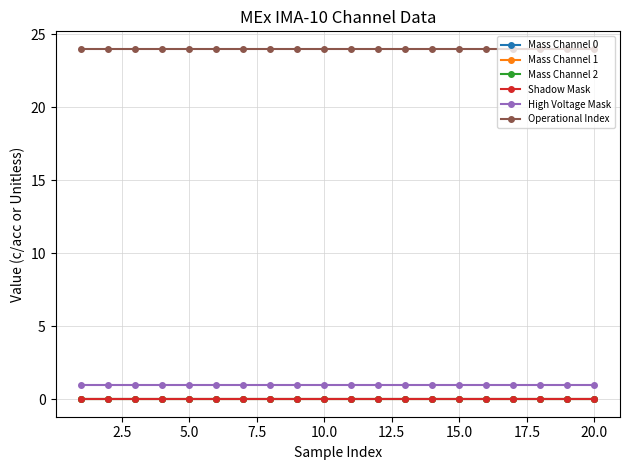

Reading left to right, what are all the values shown in this chart?

Mass Channel 0: 0	0	0	0	0	0	0	0	0	0	0	0	0	0	0	0	0	0	0	0
Mass Channel 1: 0	0	0	0	0	0	0	0	0	0	0	0	0	0	0	0	0	0	0	0
Mass Channel 2: 0	0	0	0	0	0	0	0	0	0	0	0	0	0	0	0	0	0	0	0
Shadow Mask: 0	0	0	0	0	0	0	0	0	0	0	0	0	0	0	0	0	0	0	0
High Voltage Mask: 1	1	1	1	1	1	1	1	1	1	1	1	1	1	1	1	1	1	1	1
Operational Index: 24	24	24	24	24	24	24	24	24	24	24	24	24	24	24	24	24	24	24	24